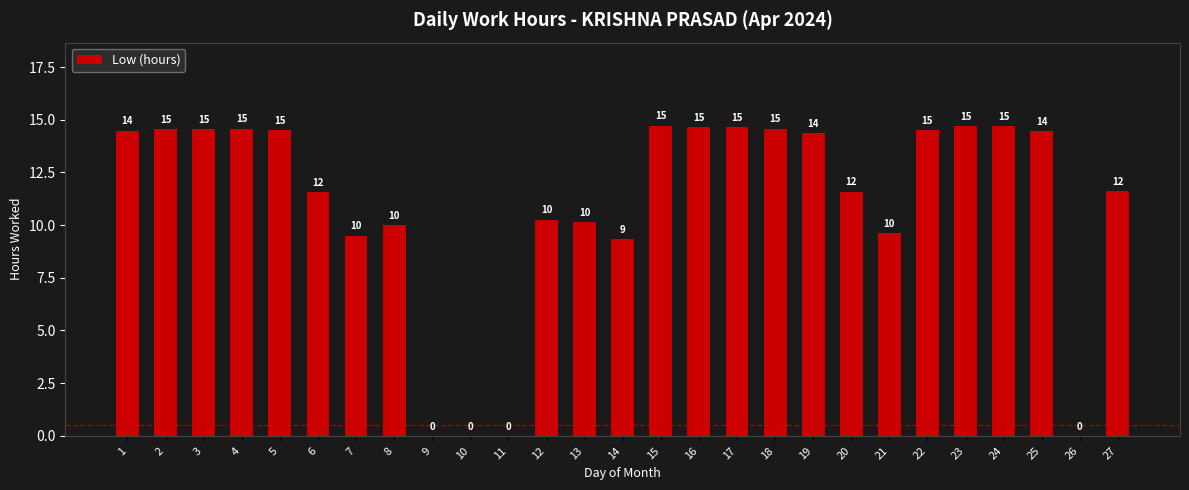

Count the number of values greater than 14.

14